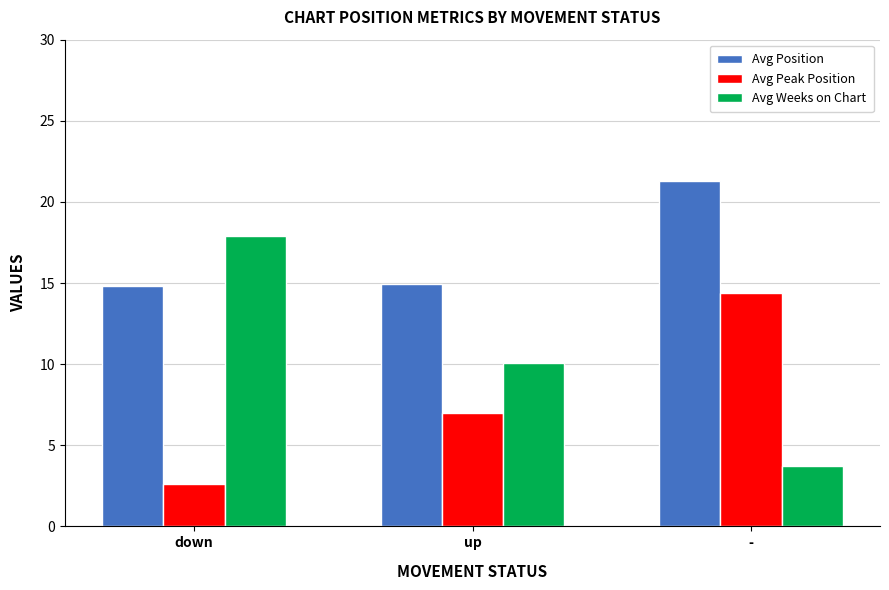

What is the sum of the Avg Weeks on Chart values at down and -?

21.6